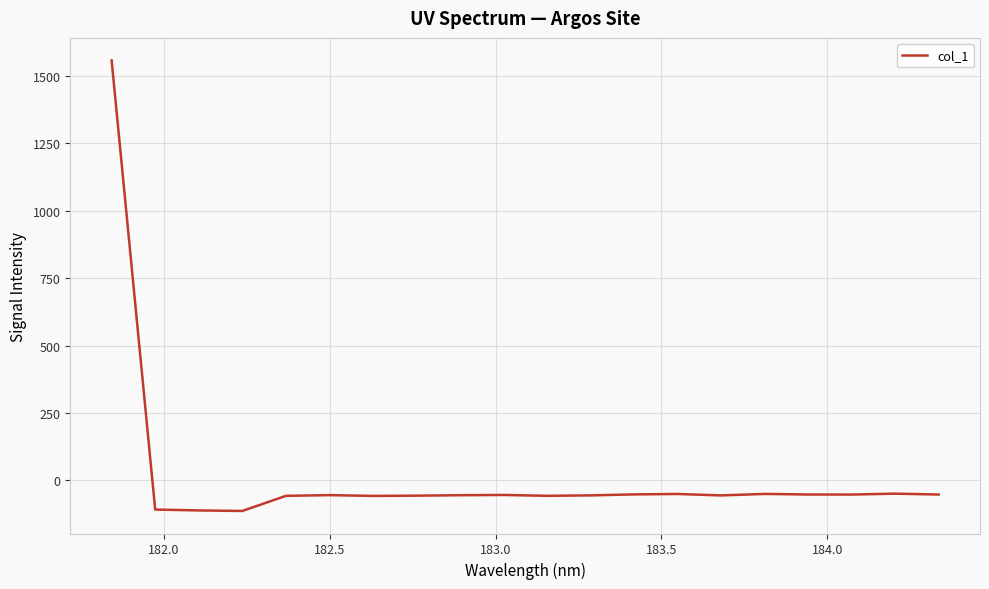

What is the difference between the maximum and minimum values?

1670.4